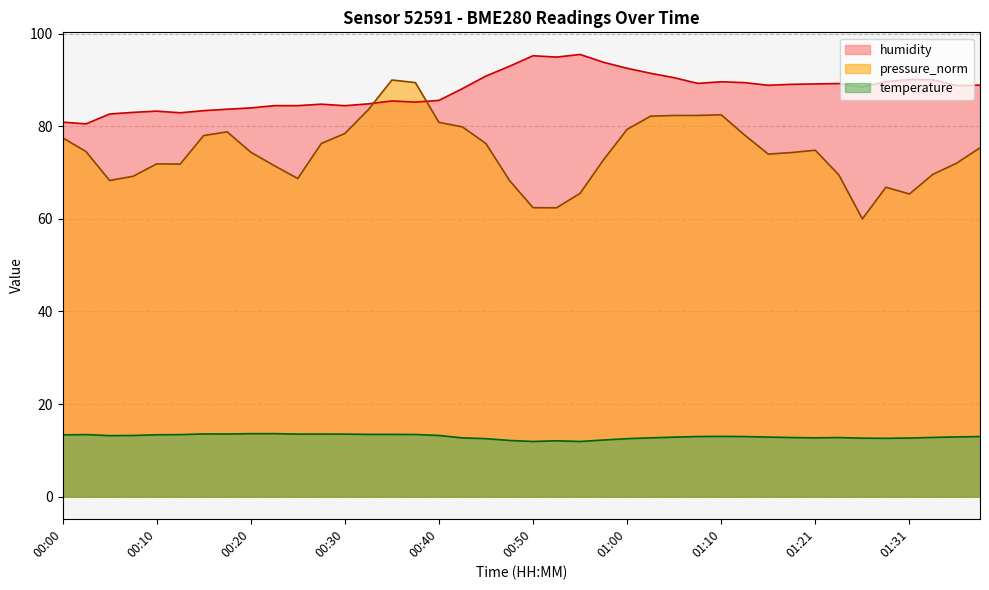

Does the chart display data point markers on the line(s)?

No